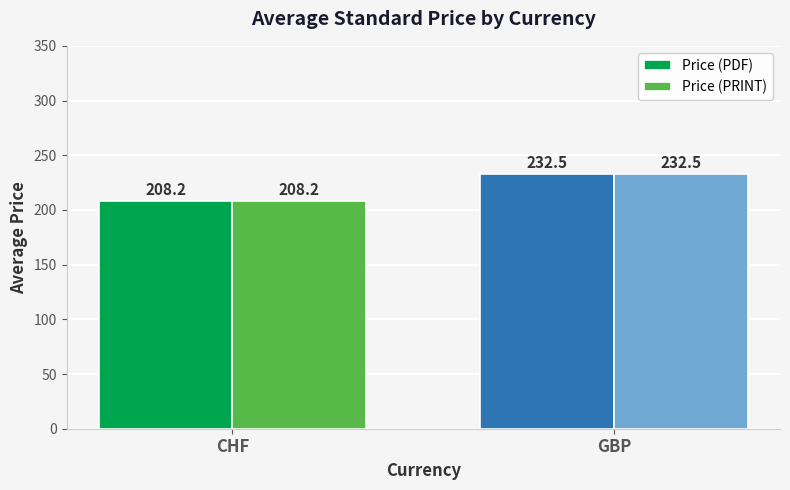

At which category does the chart reach its minimum across all series?

CHF